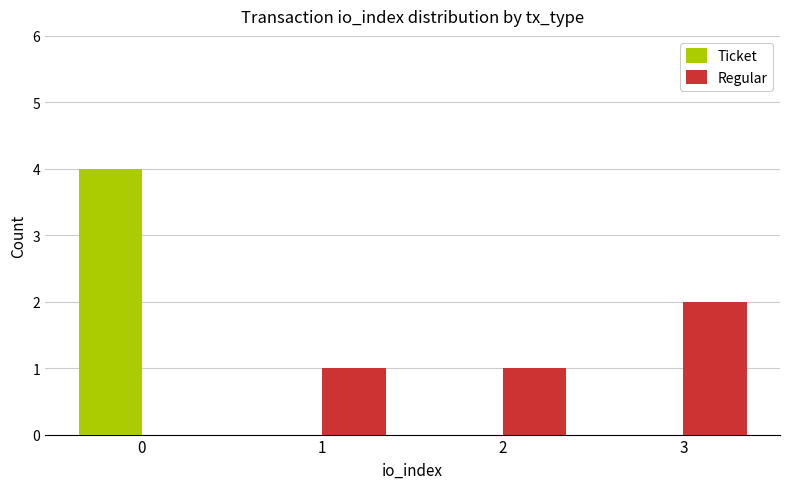

Are the bars horizontal?

No